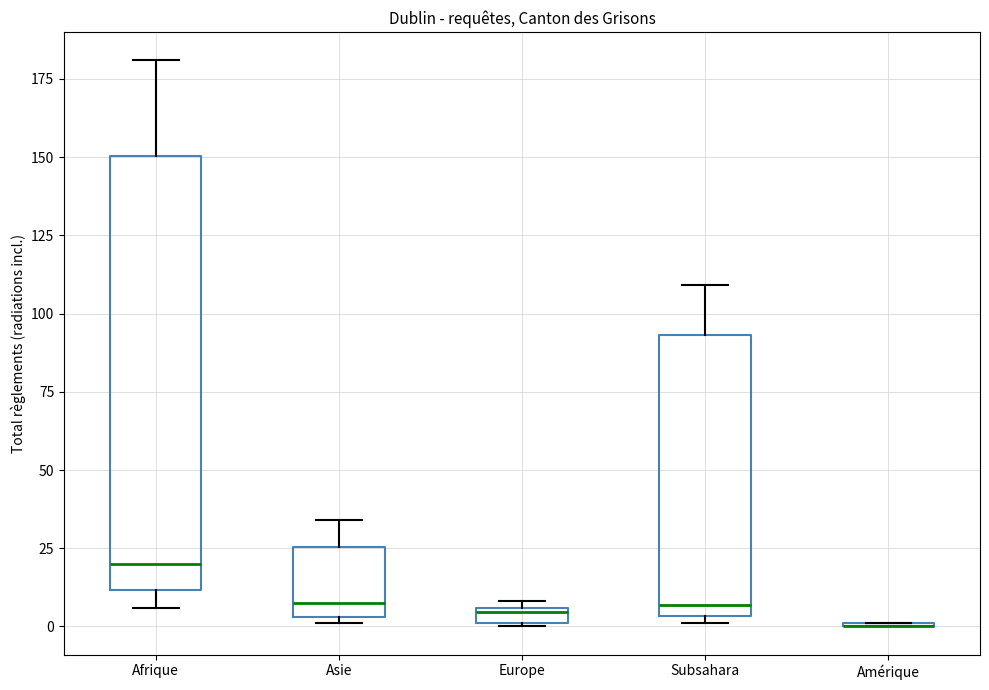

Comparing the boxes themselves (not the whiskers), which one is the tallest?

Afrique